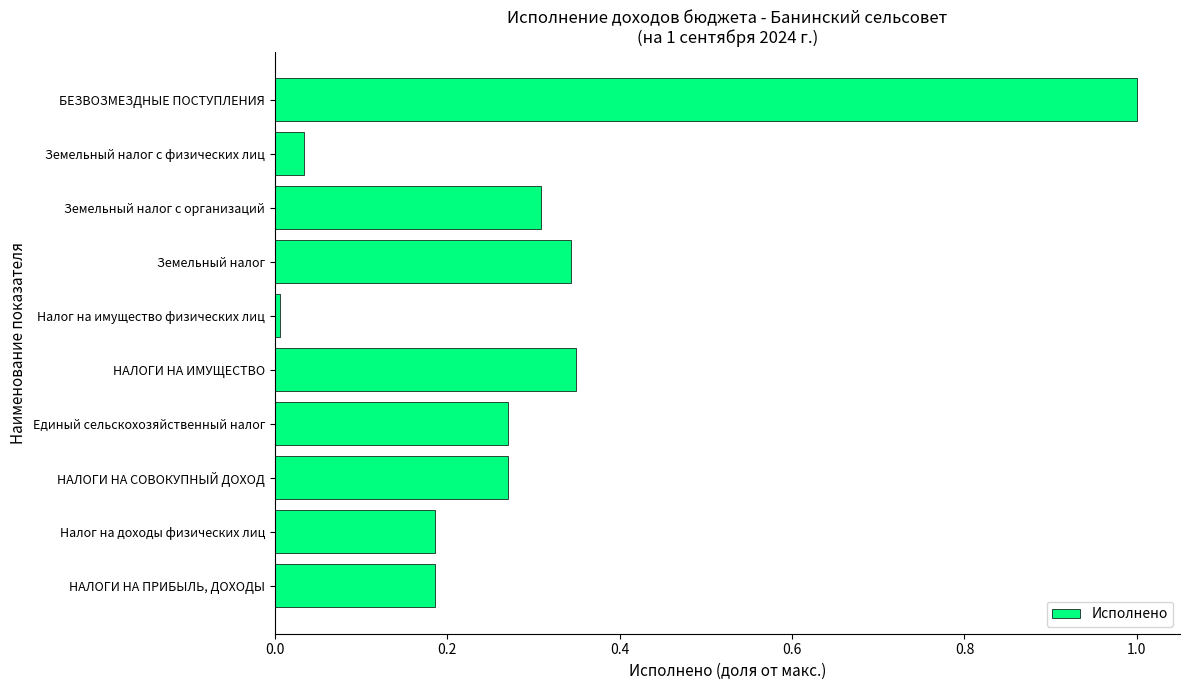

Where is the data nearest to the value 0?

Налог на имущество физических лиц